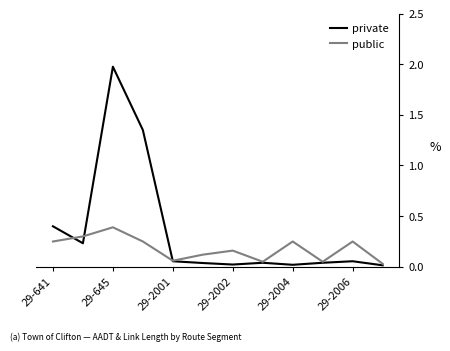

Which series has the largest range (max minus min)?

private